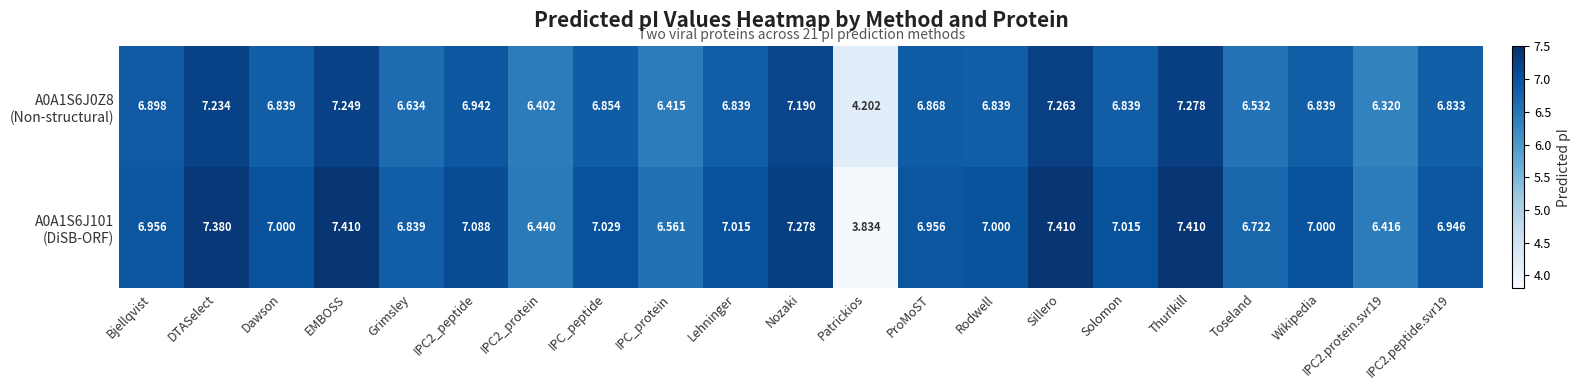

Which label corresponds to the smallest value in the chart?

Patrickios